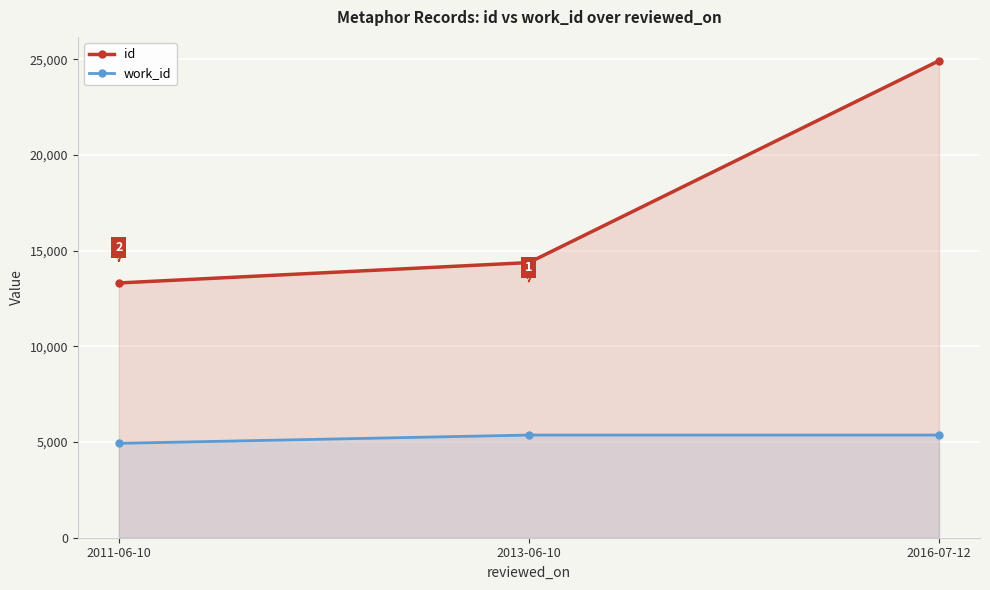

How many series are shown in this chart?

2